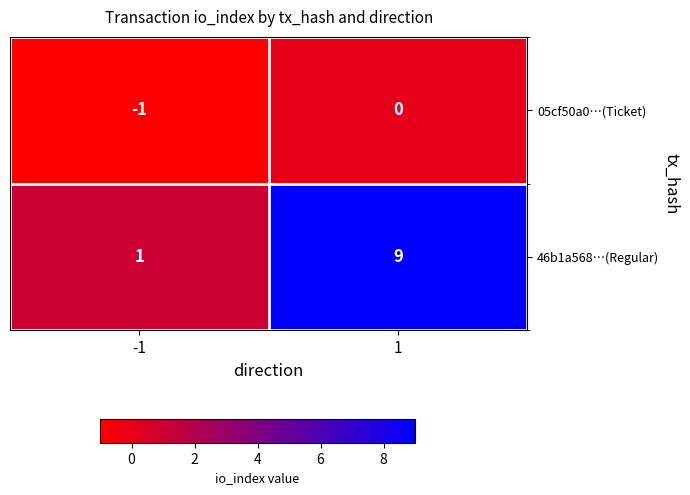

What is the difference between the 46b1a568…(Regular) values at 1 and -1?

8